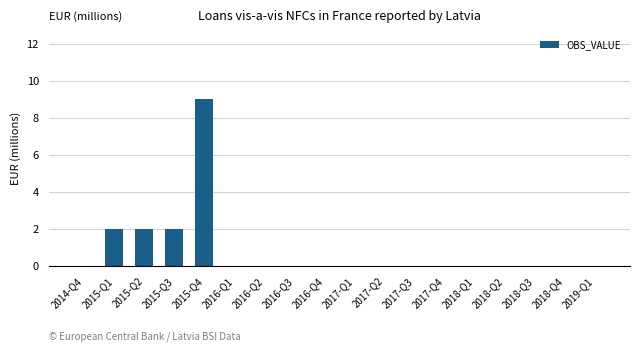

Are the bars horizontal?

No